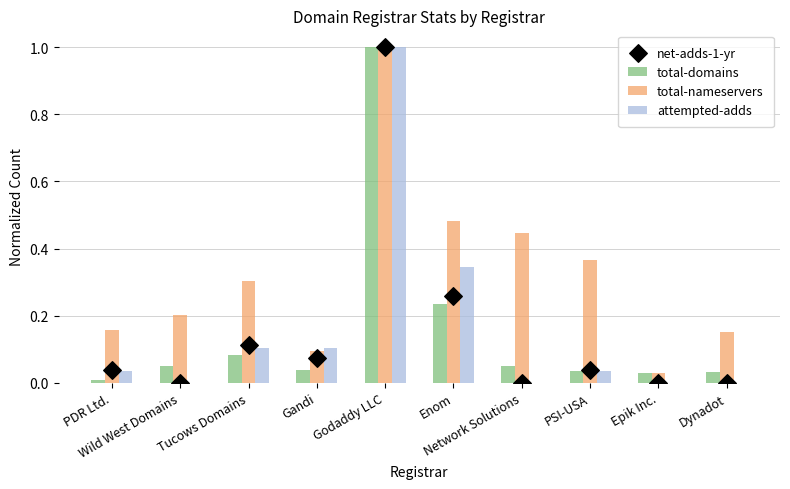

At how many categories does at least one series exceed 0?

10